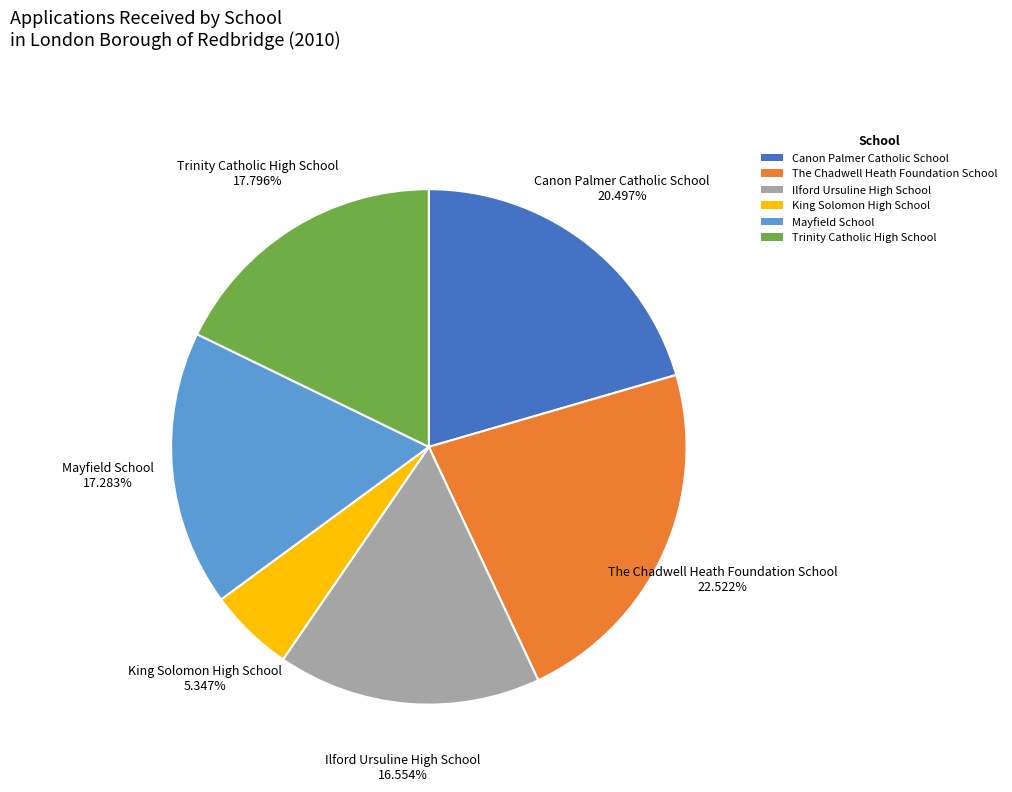

To the nearest percent, what percentage of the pie is King Solomon High School?

5%